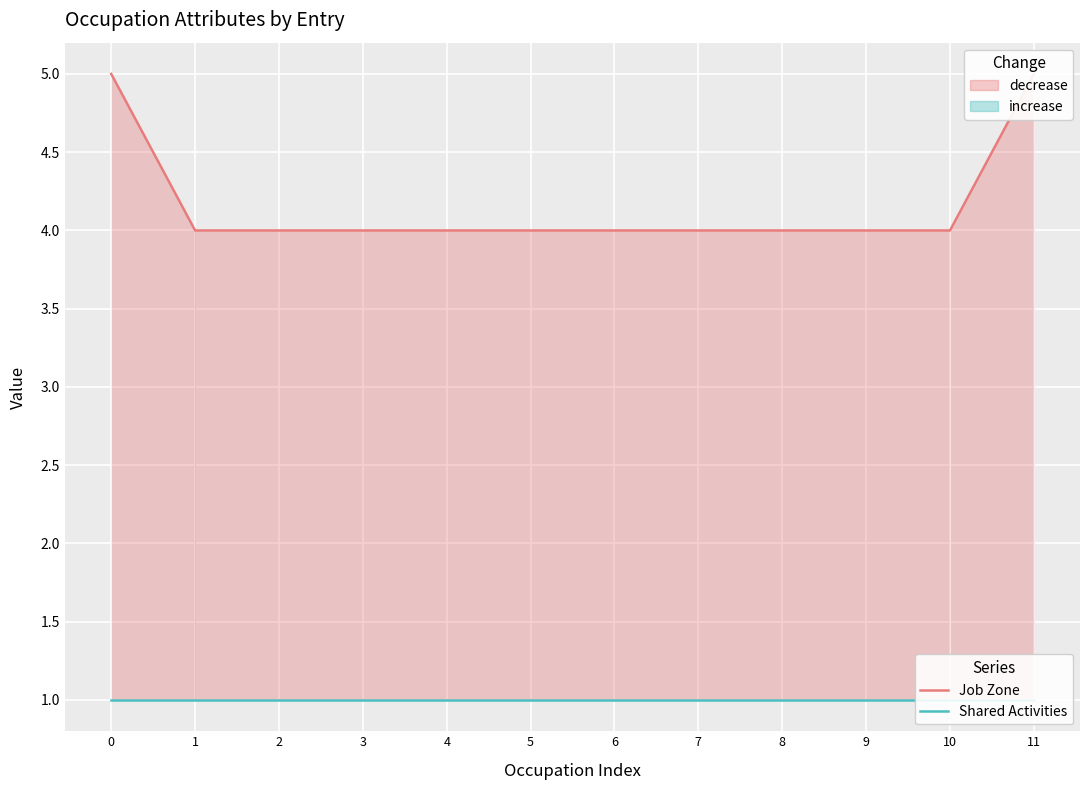

What is the spread (max minus min) of values at 3?

3